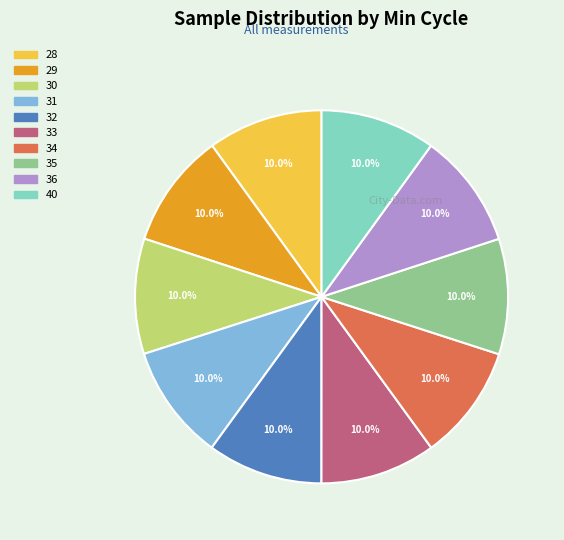

The 32 slice represents 20% of the pie. True or false?

False